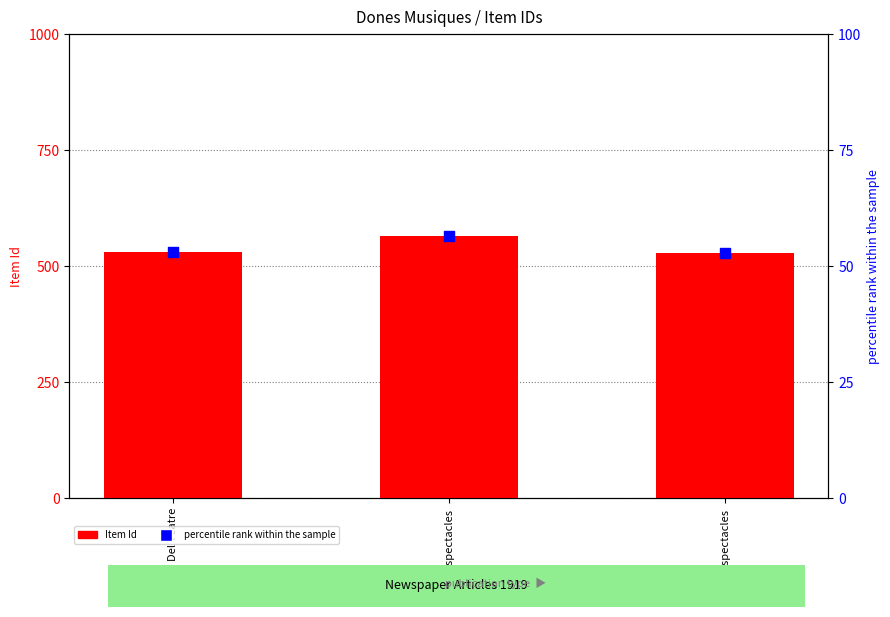

What is the total value across all series at Del Teatre?

583.0